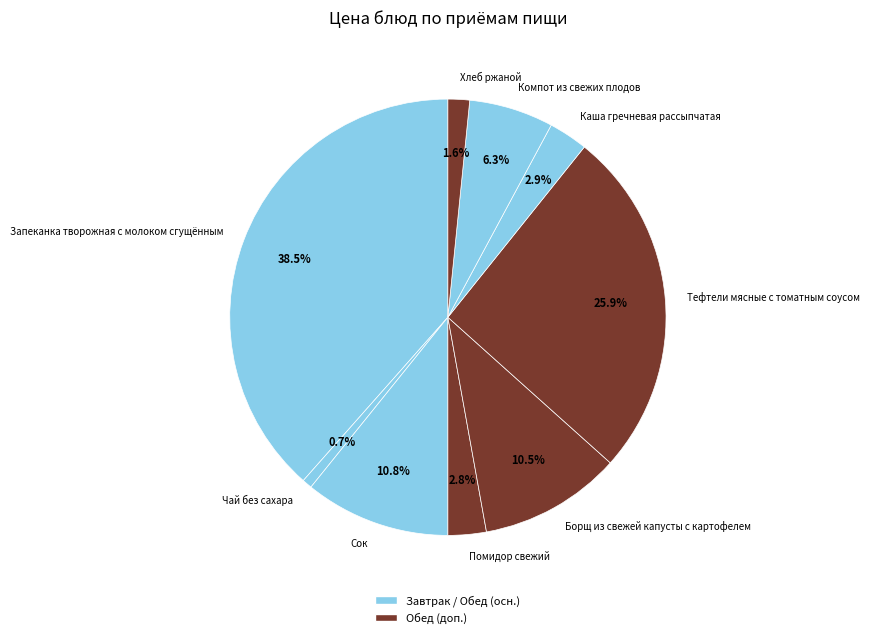

Approximately how many times larger is the value at Запеканка творожная с молоком сгущённым compared to Борщ из свежей капусты с картофелем?

3.7